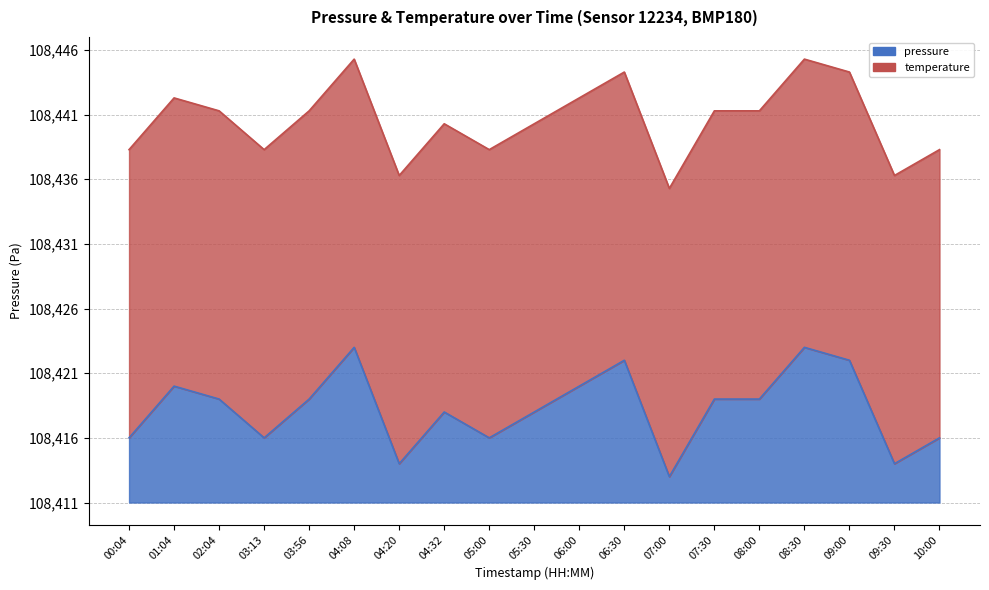

True or false: the data shows 25.3 at 04:20.

True